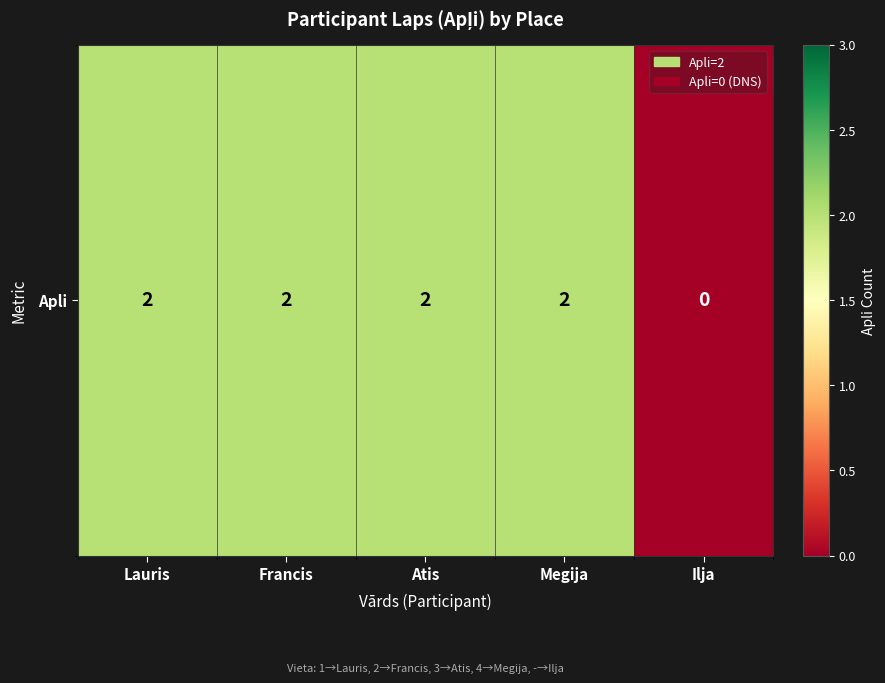

True or false: the data shows 2 at Lauris.

True